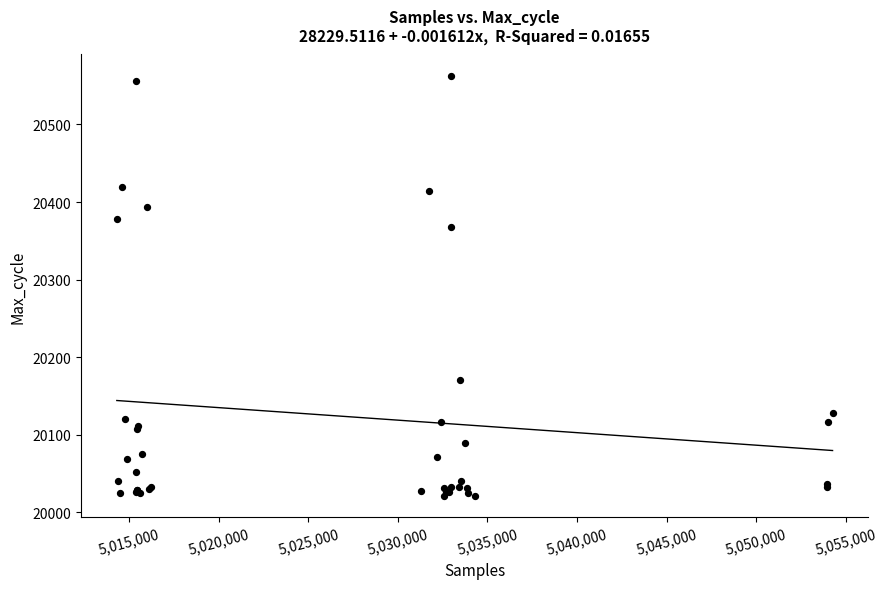

What Y value in the scatter plot is closest to 20292?

20368